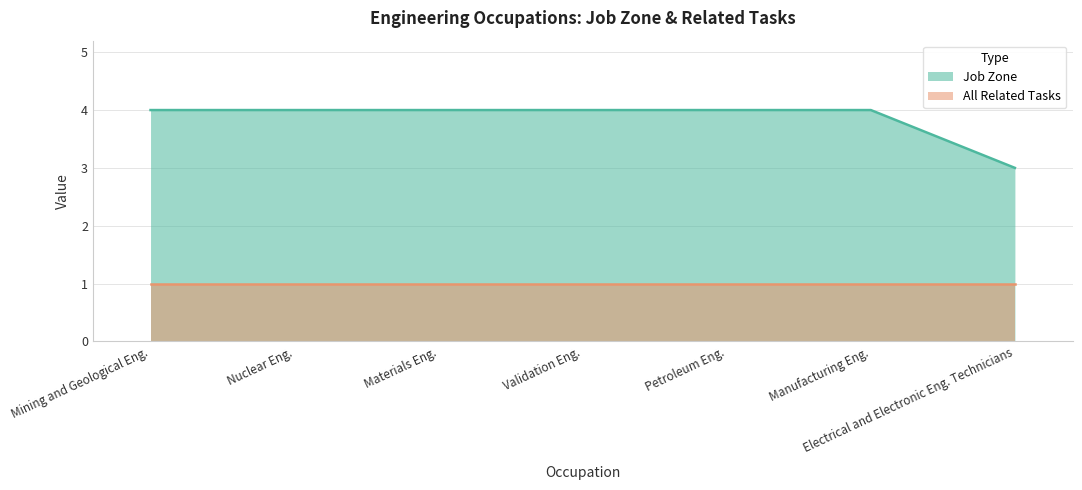

True or false: there are more than 2 points higher than both neighbors.

False